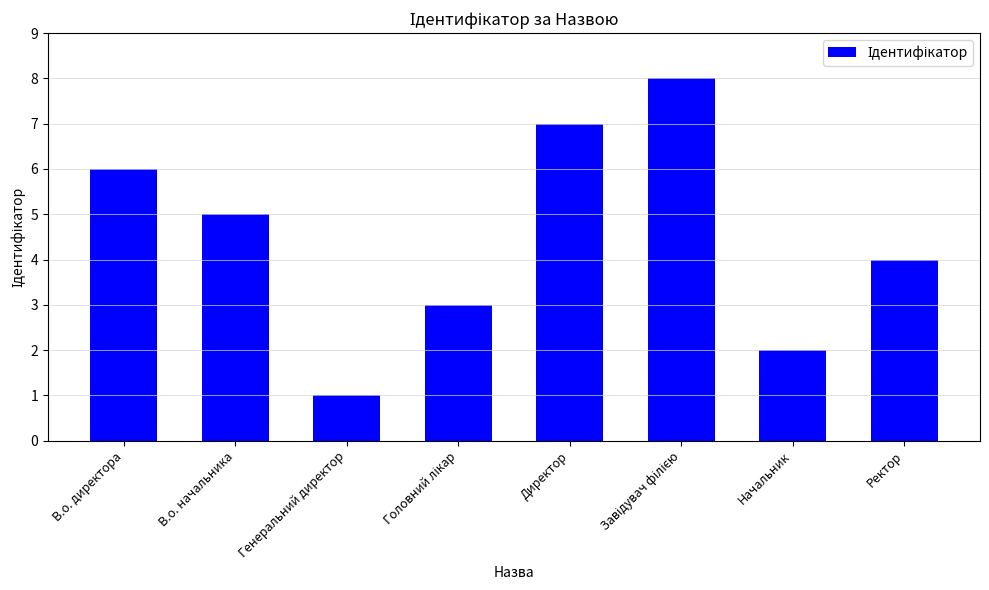

The chart shows a value of 4 at В.о. директора. True or false?

False